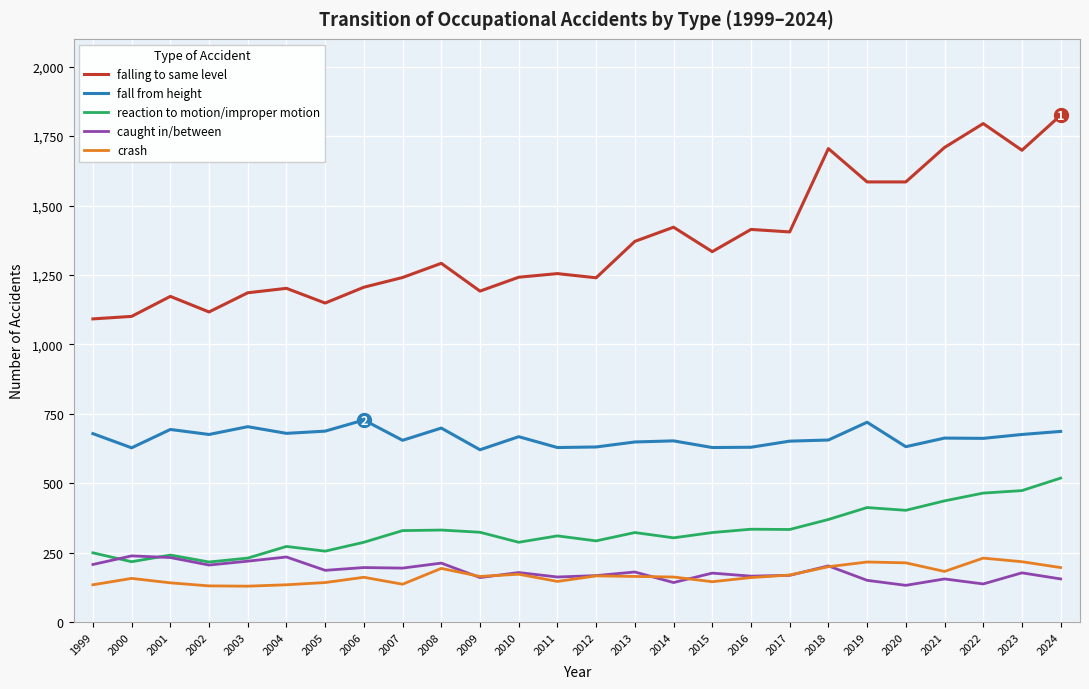

What is the sum of all reaction to motion/improper motion values?

8553